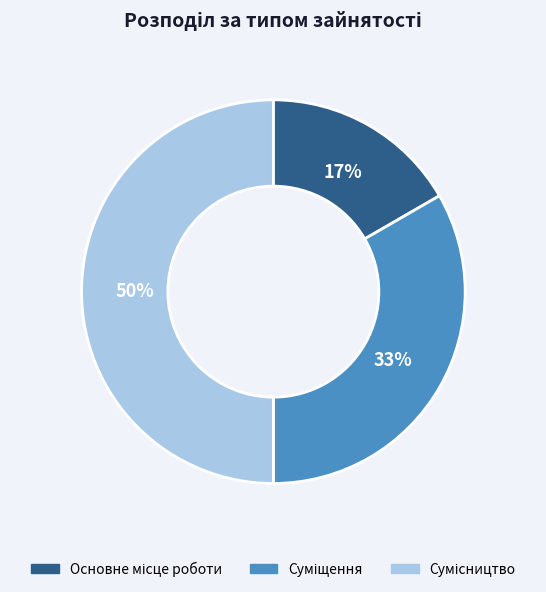

To the nearest percent, what is the average slice percentage?

33%